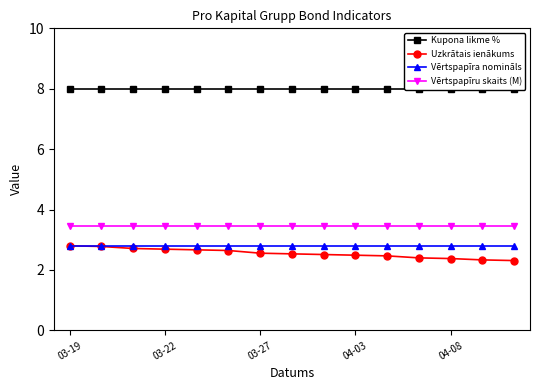

True or false: Uzkrātais ienākums and Vērtspapīru skaits (M) cross at least once.

False